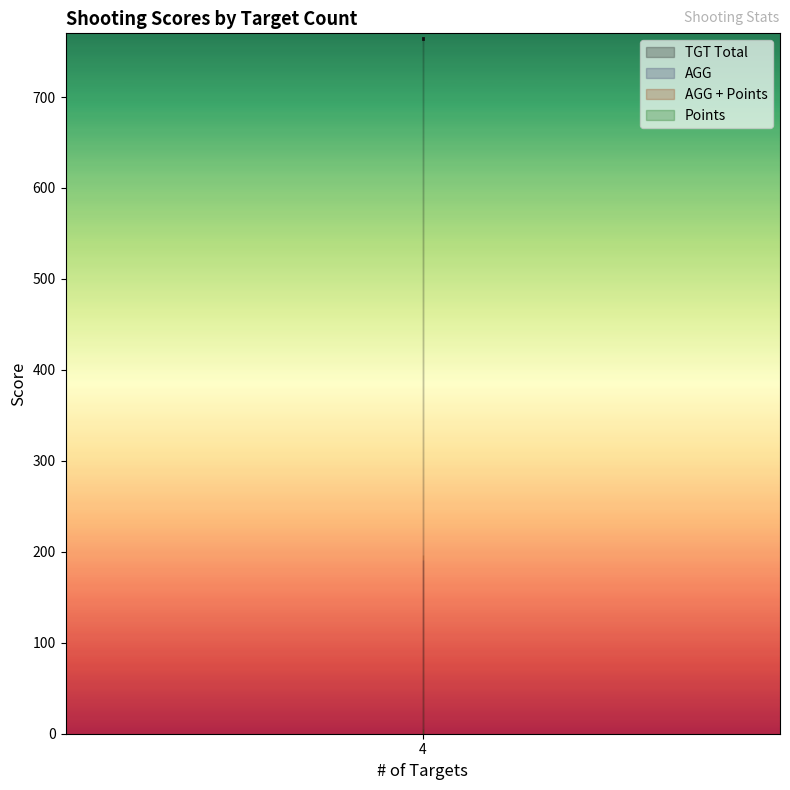

At which label is AGG + Points closest to 196?

4